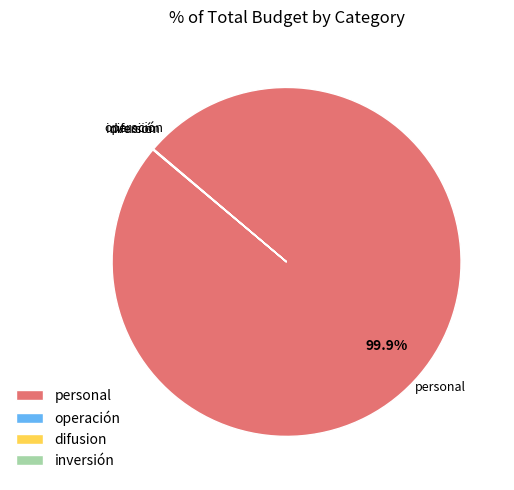

What is the majority slice?

personal